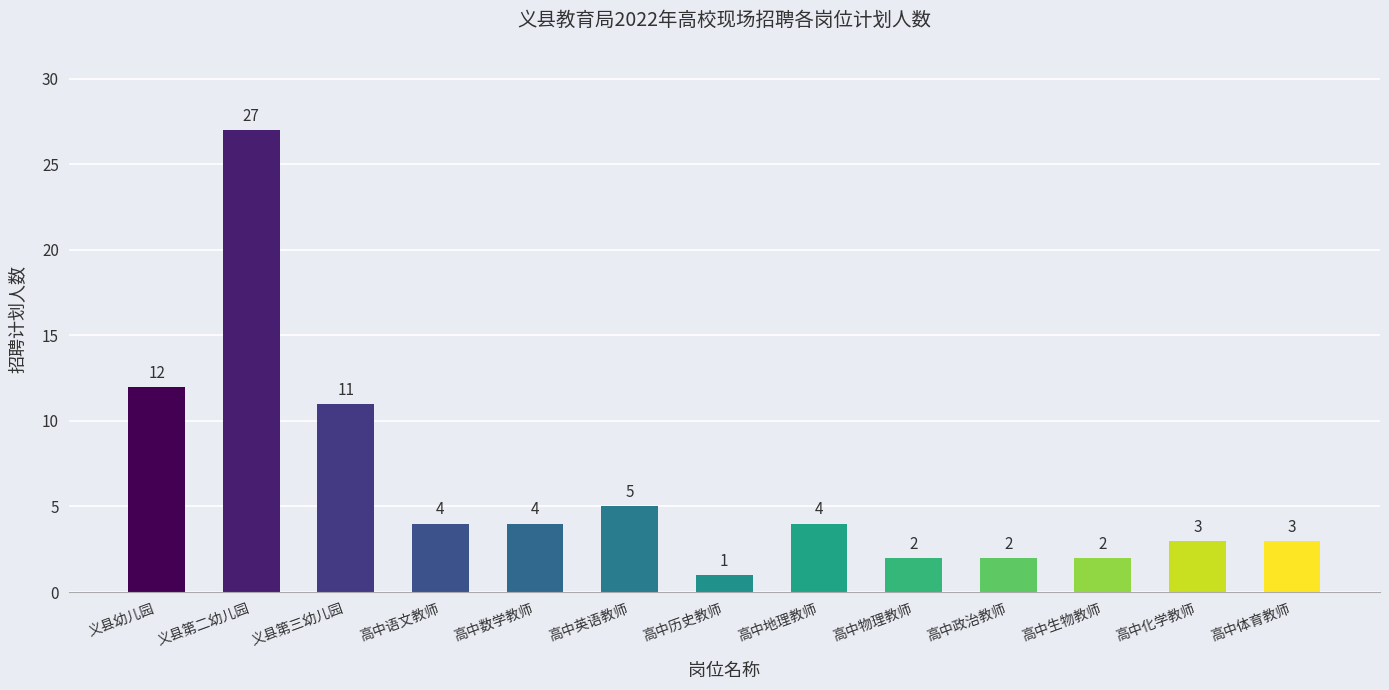

What is the value of the 3rd bar from the left?

11